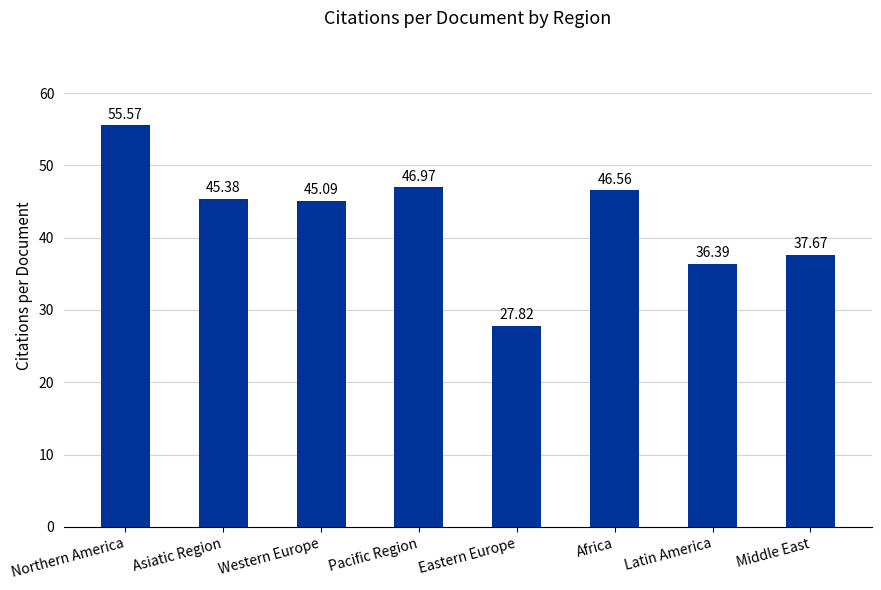

What is the average value?

42.7